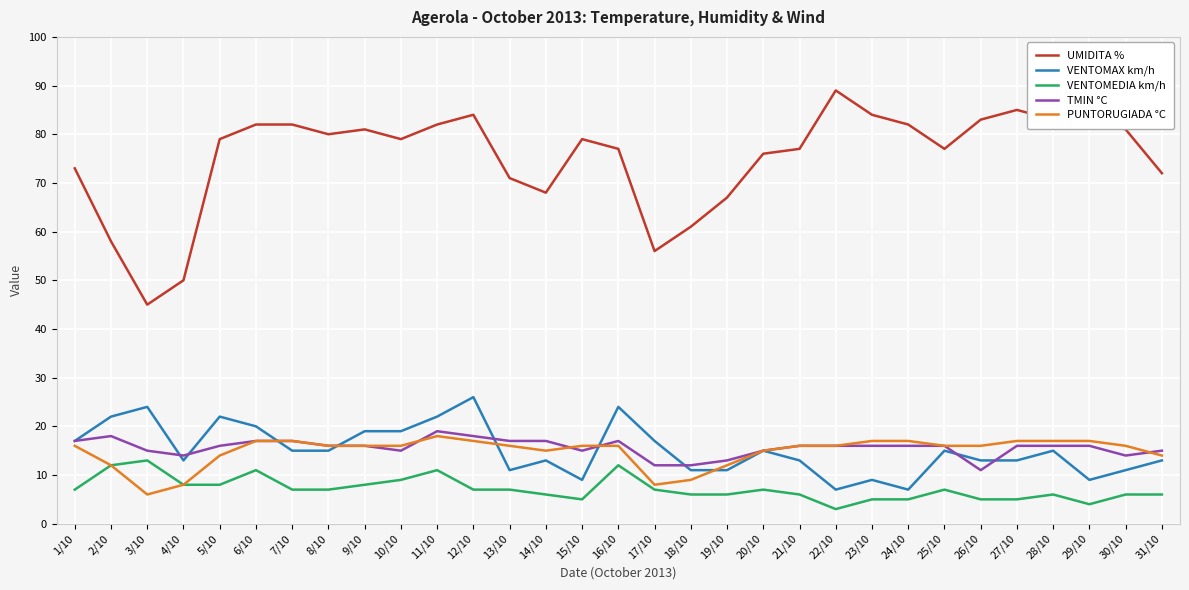

Which category has the lowest value across all series?

22/10